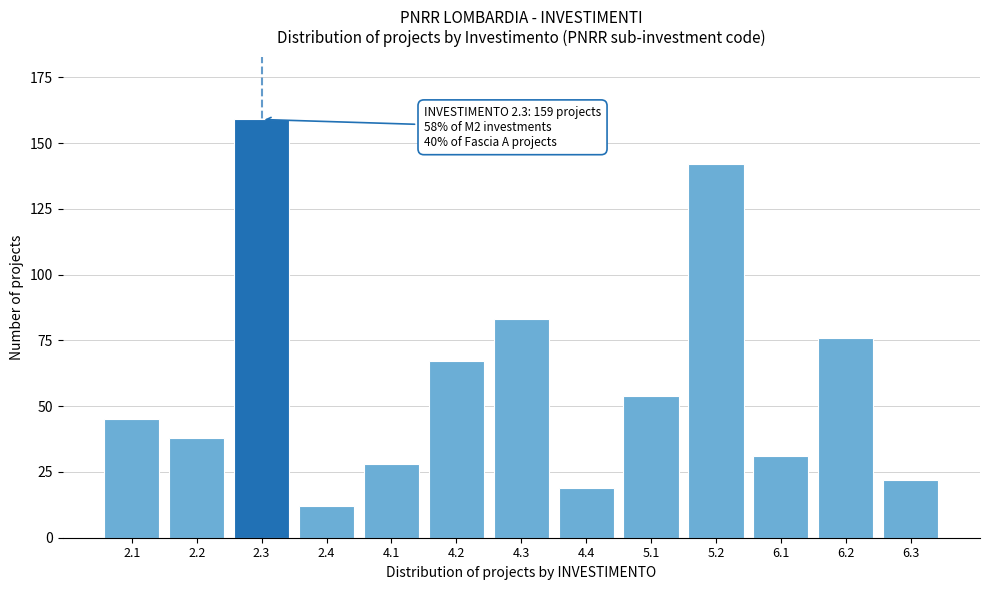

Reading left to right, transcribe all the data shown in this chart.

2.1=45	2.2=38	2.3=159	2.4=12	4.1=28	4.2=67	4.3=83	4.4=19	5.1=54	5.2=142	6.1=31	6.2=76	6.3=22